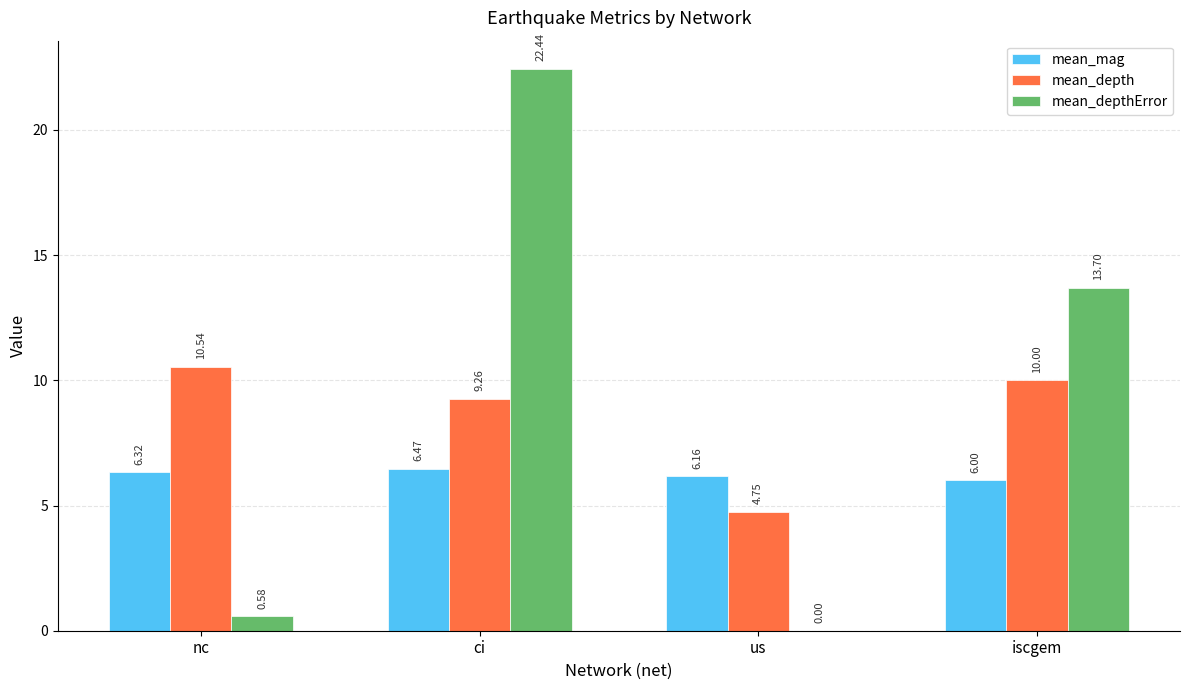

Which series changed the most between nc and iscgem?

mean_depthError